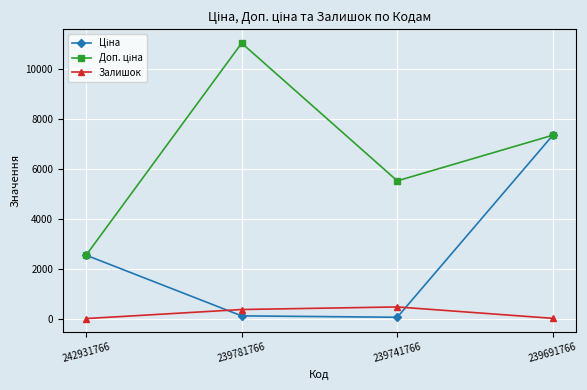

What is the value of the Залишок point at the 3rd from the left?

469.0